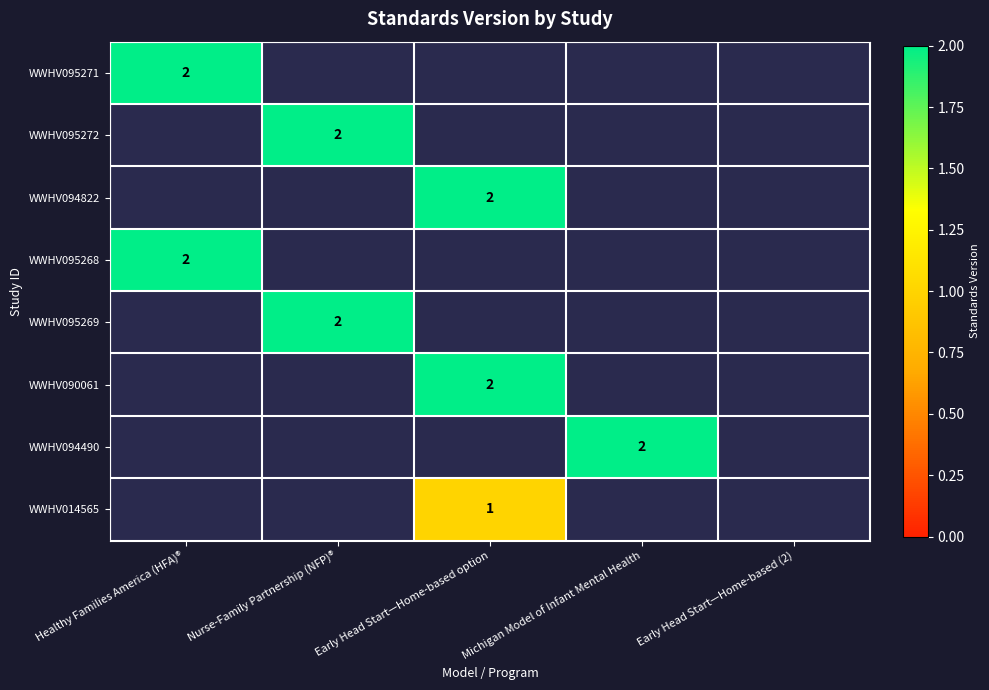

The WWHV095268 series shows 2.0 at Healthy Families America (HFA)®. True or false?

True